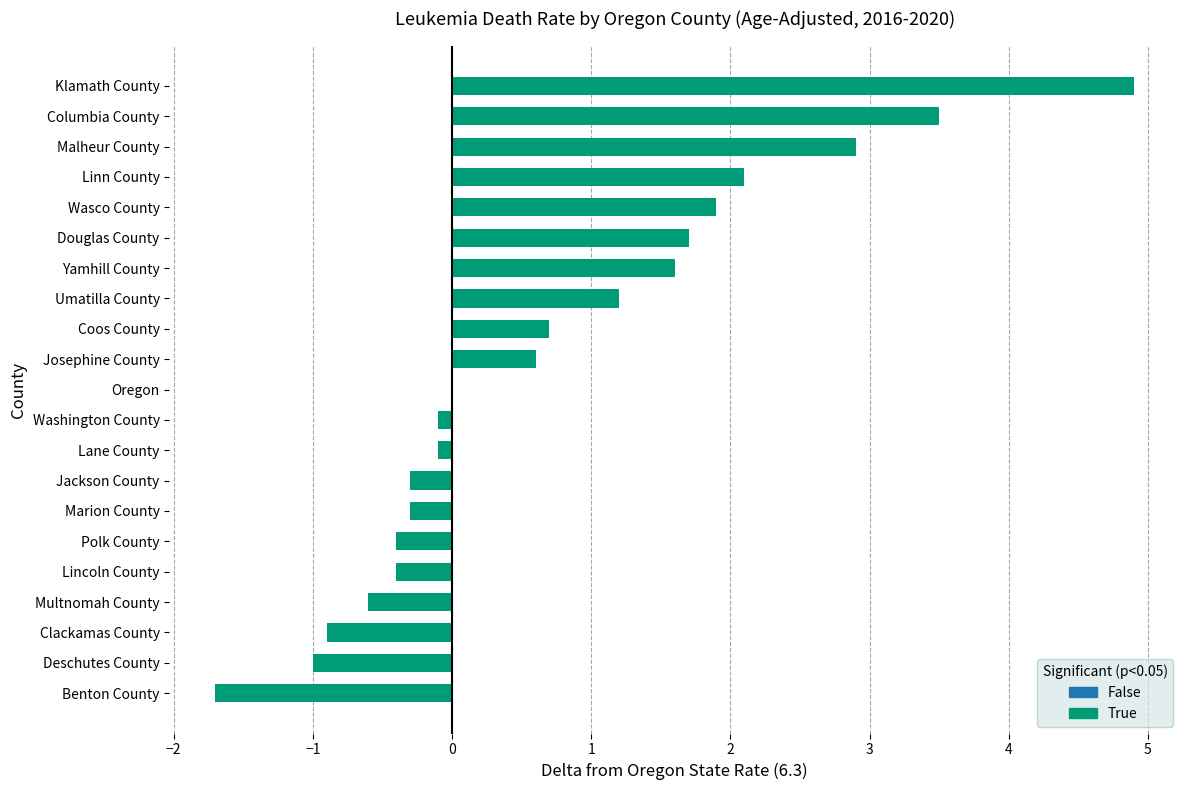

What is the greatest value displayed?

4.9